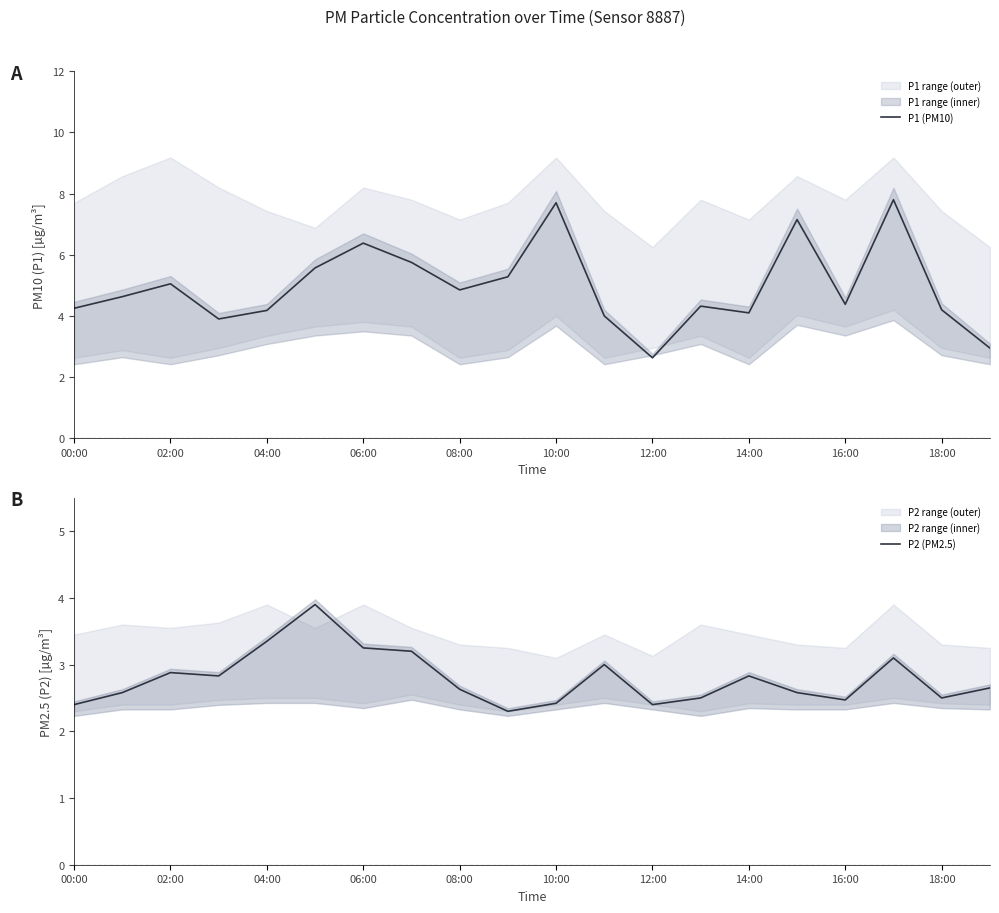

True or false: P2 (PM2.5) and P1 (PM10) cross at least once.

False